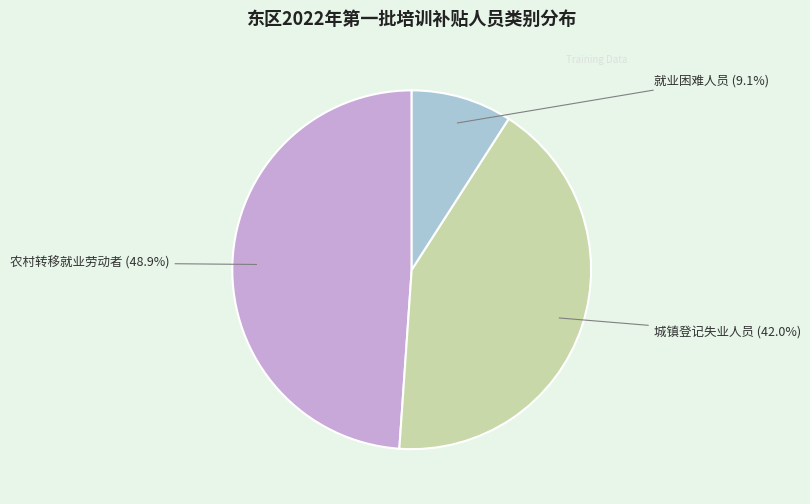

To the nearest percent, what percentage of the pie is 就业困难人员?

9%